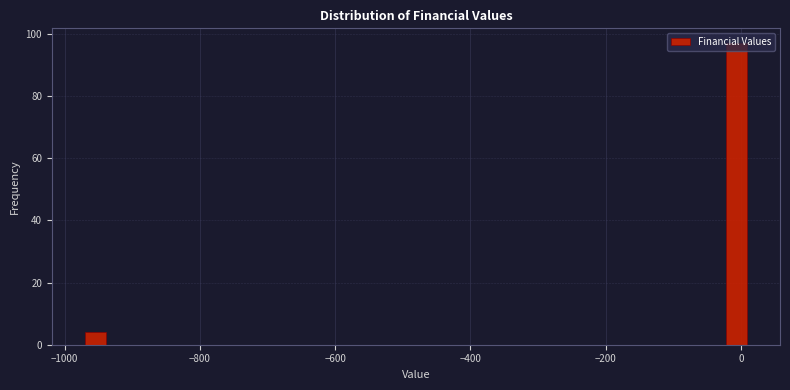

Read against the x-axis, roughly where is the centre of the tallest bar?

0